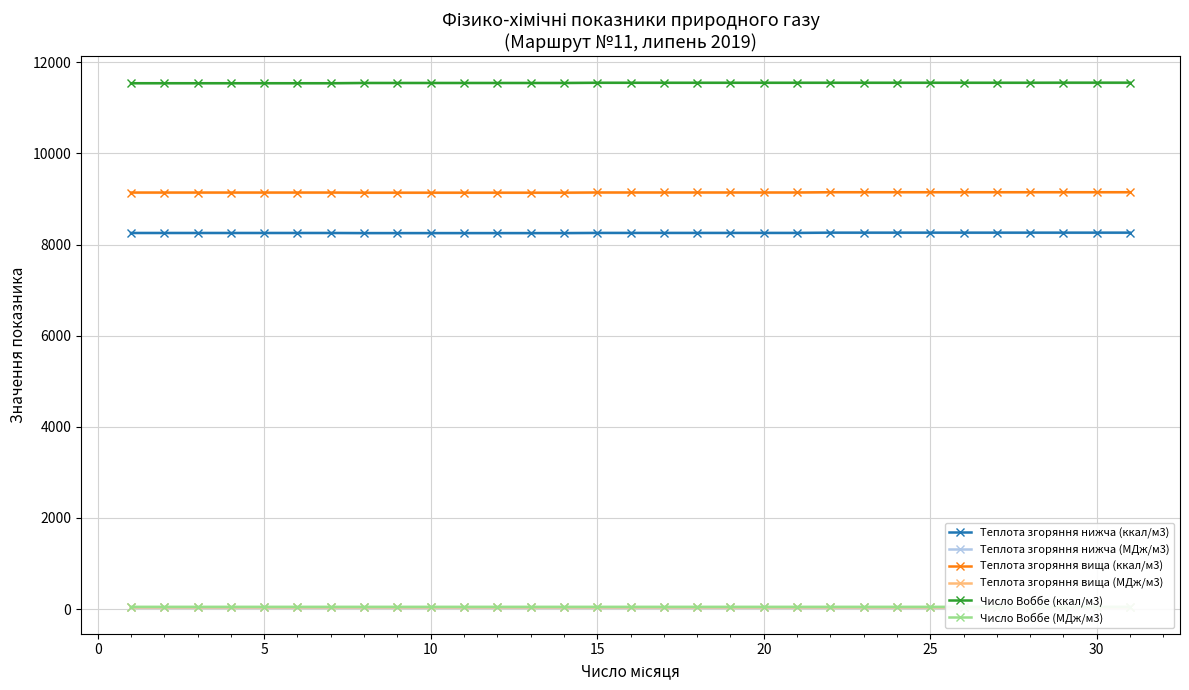

List the series in order of their peak value, lowest first.

Теплота згоряння нижча (МДж/м3), Теплота згоряння вища (МДж/м3), Число Воббе (МДж/м3), Теплота згоряння нижча (ккал/м3), Теплота згоряння вища (ккал/м3), Число Воббе (ккал/м3)